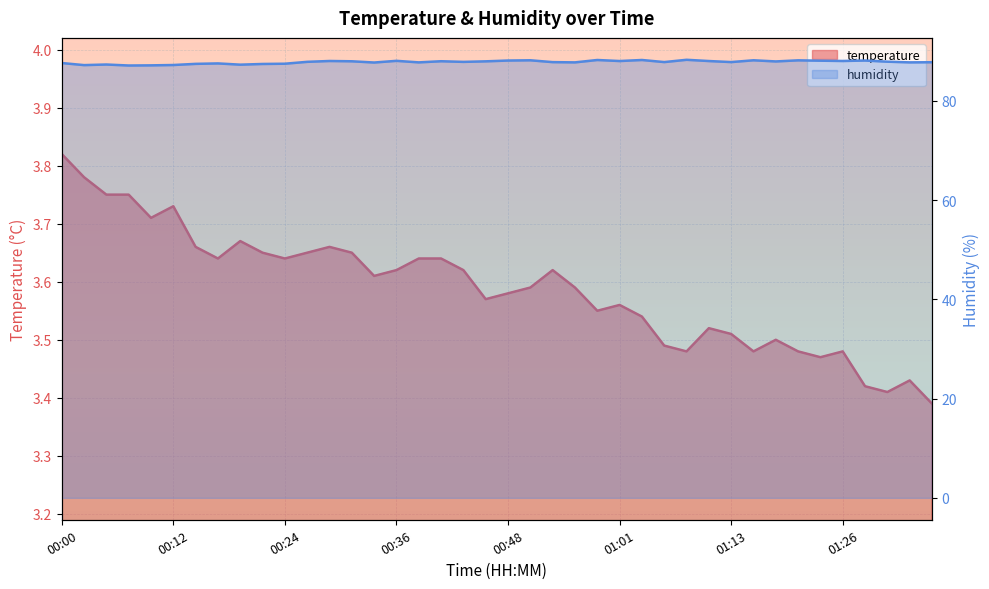

What is the spread (max minus min) of values at 00:12?

83.5